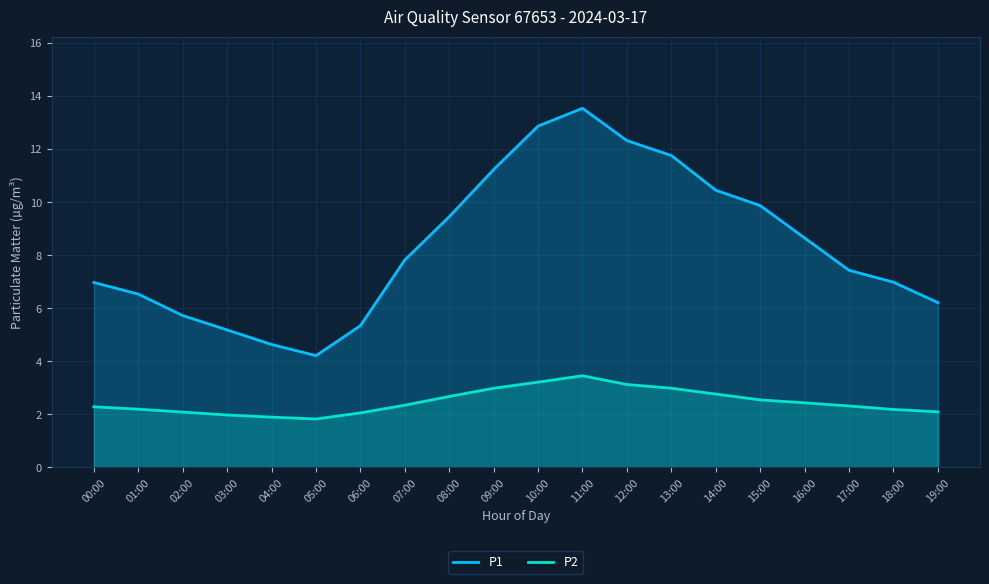

At which category does P1 reach its first local peak?

11:00